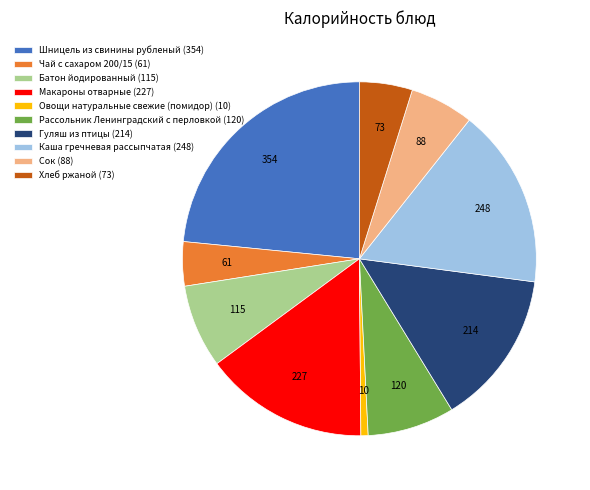

Does Рассольник Ленинградский с перловкой account for over 50% of the chart?

No